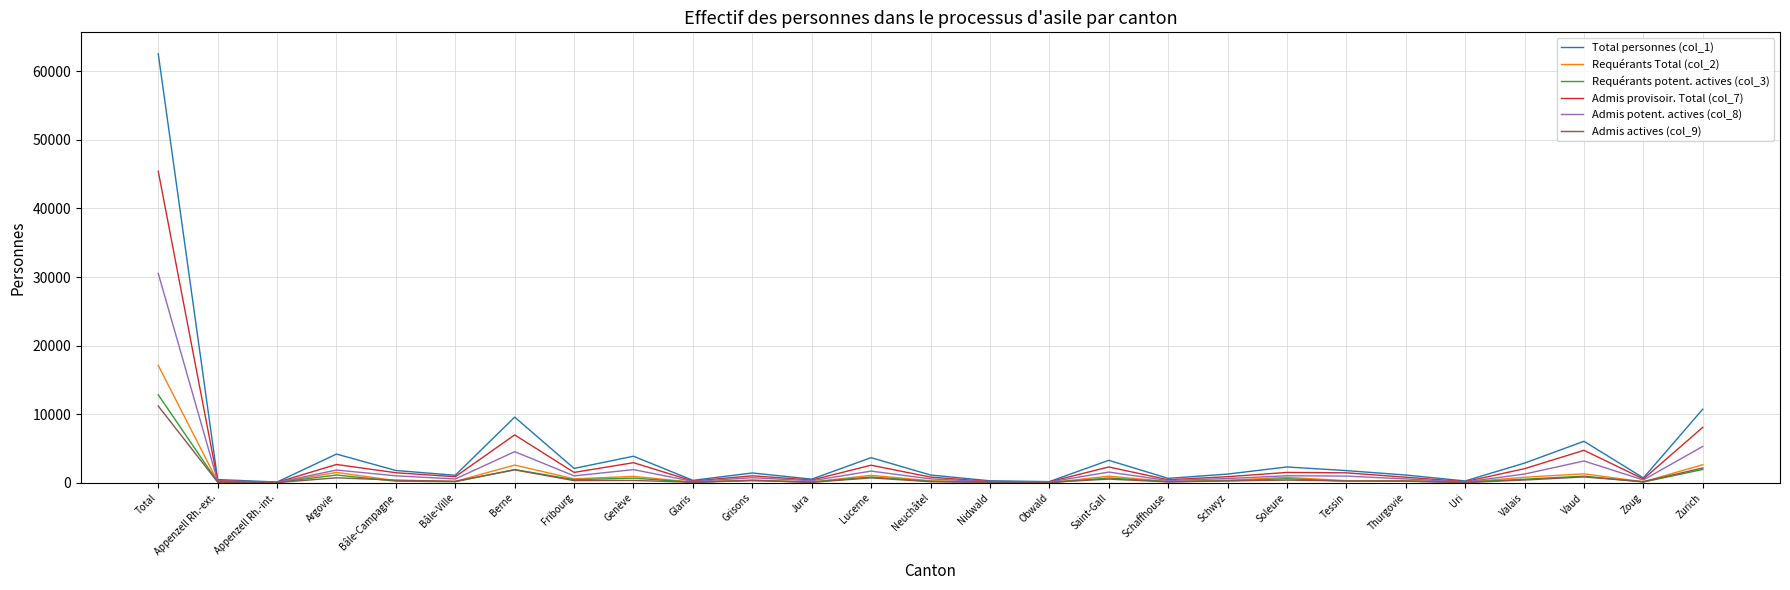

Does the chart have visible grid lines?

Yes